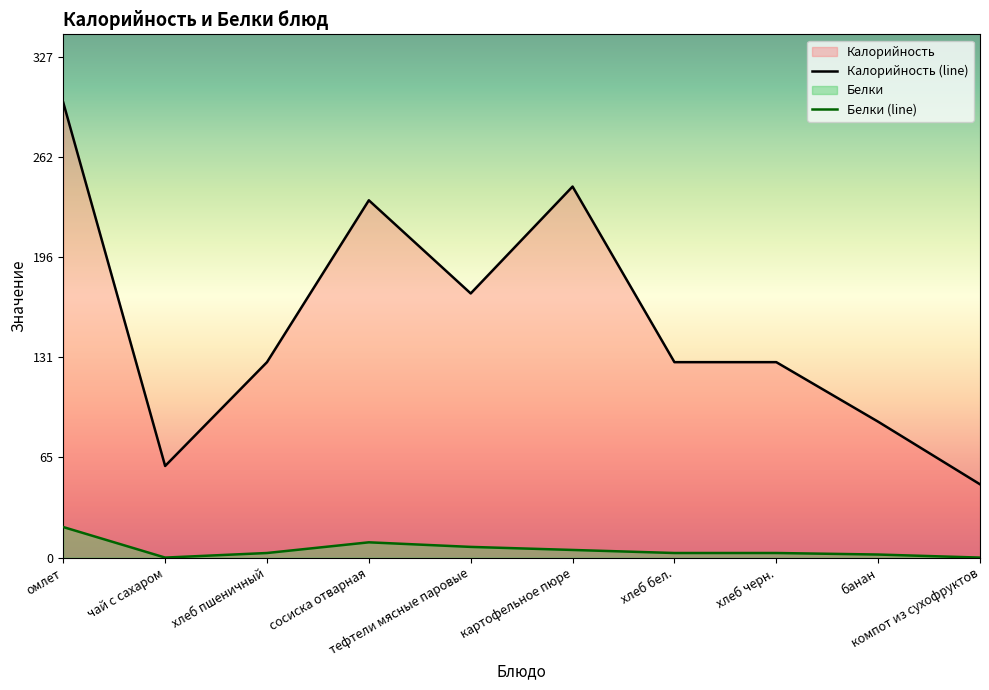

At чай с сахаром, list the series in order from largest to smallest.

Калорийность (line), Белки (line)